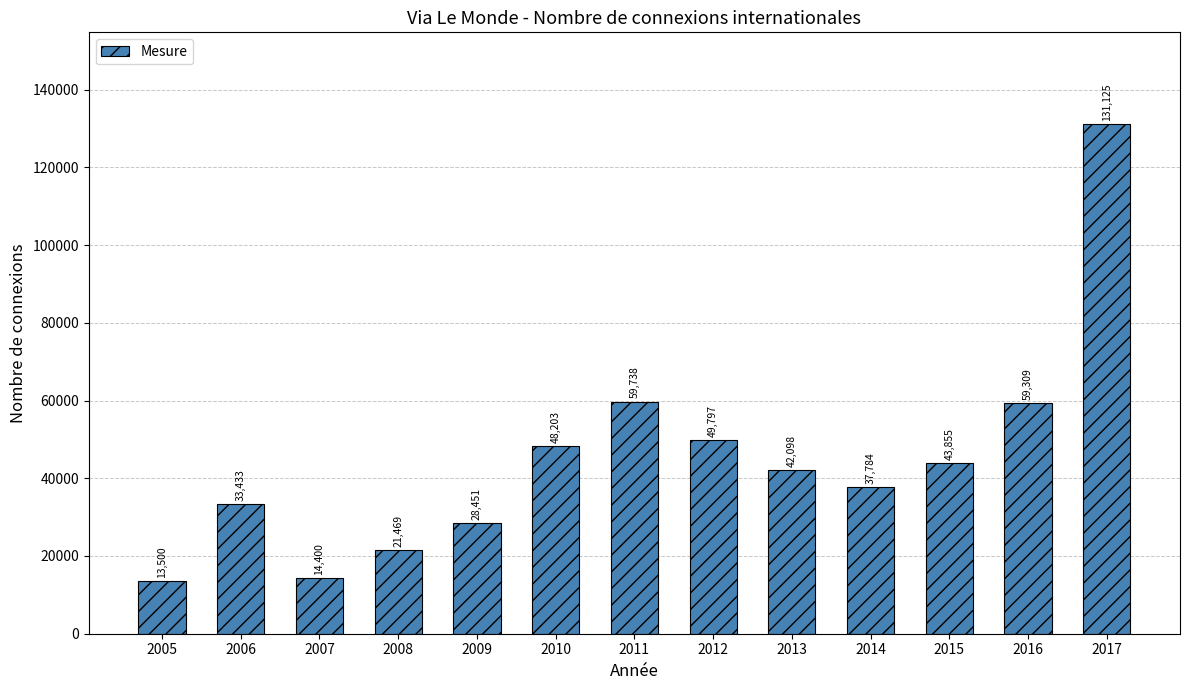

What is the difference between the maximum and minimum values?

117625